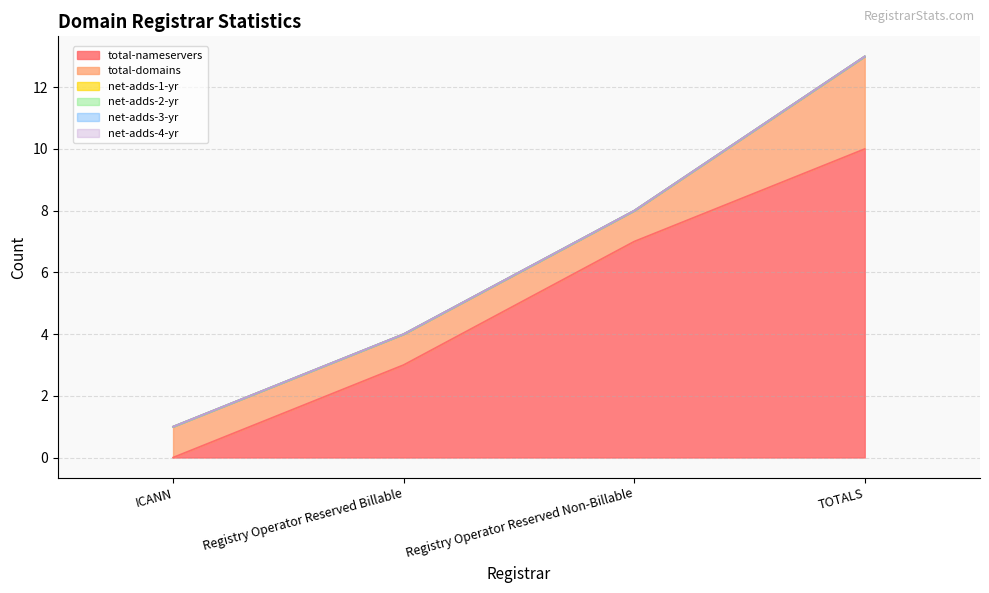

What is the sum of all total-domains values?

6